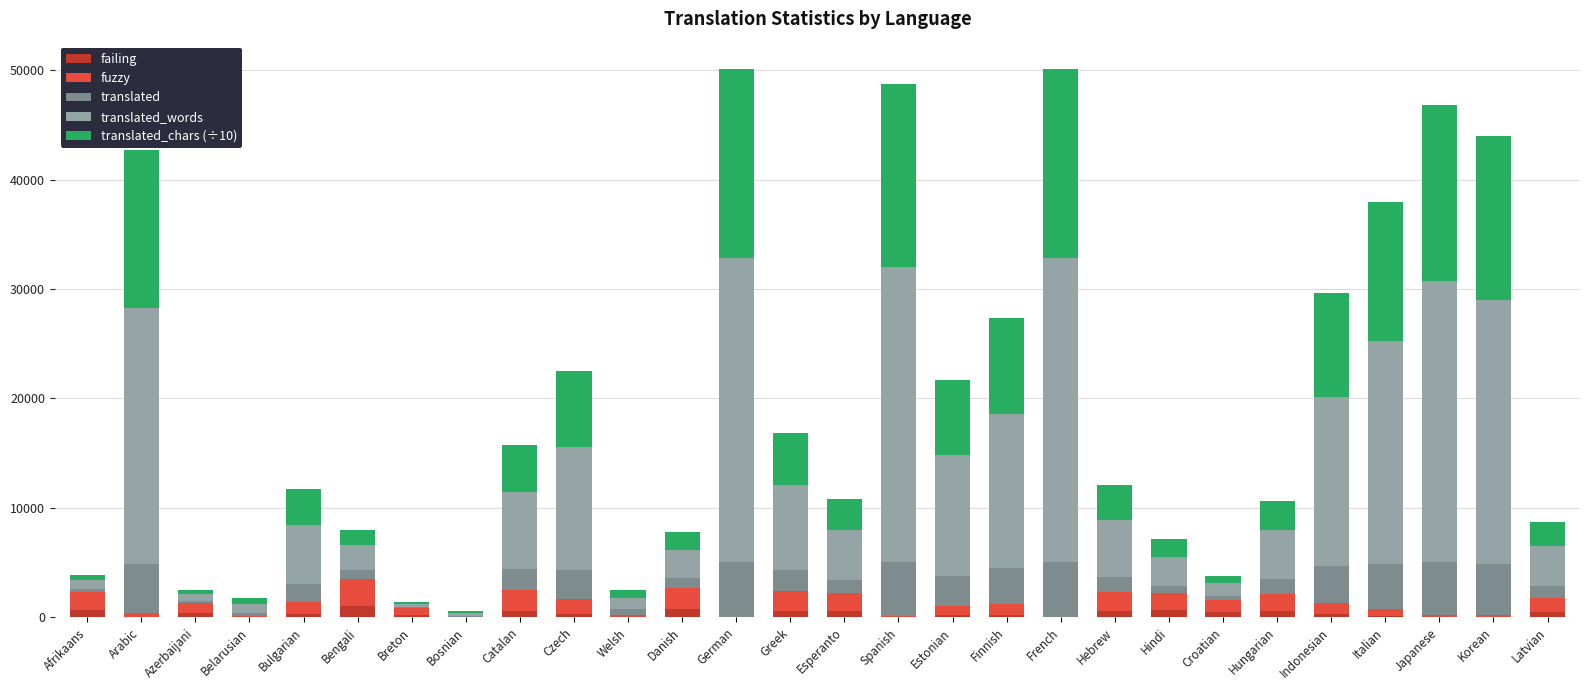

What are all the series names shown in the legend?

failing, fuzzy, translated, translated_words, translated_chars (÷10)